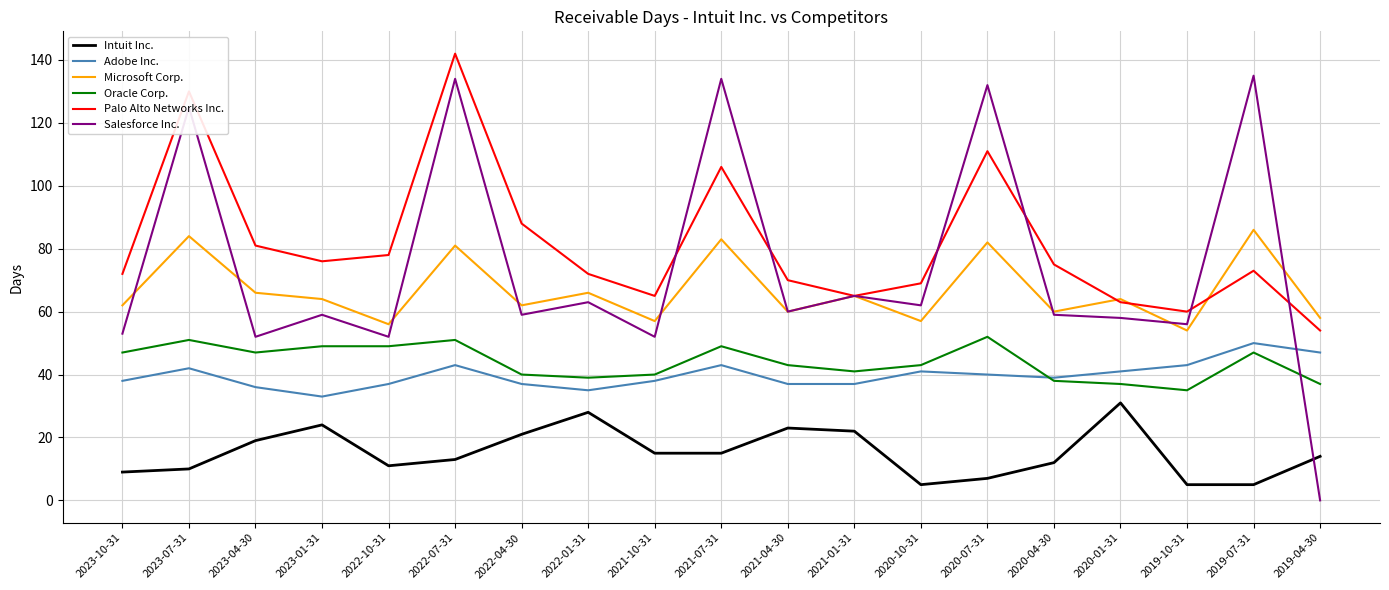

True or false: Oracle Corp. and Palo Alto Networks Inc. cross at least once.

False